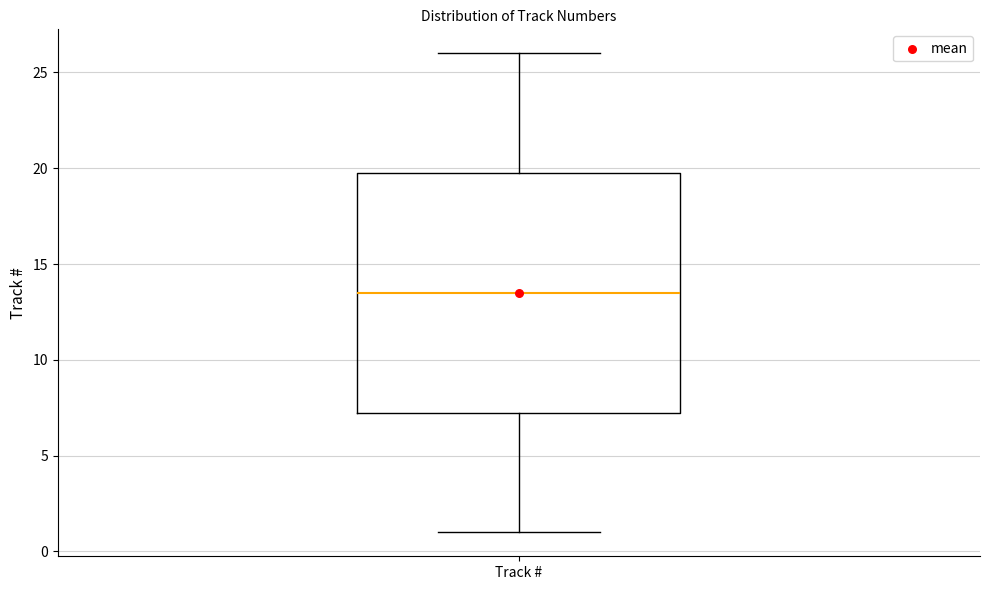

Transcribe this box plot: give where the median line is, the range the box spans, and where the two whiskers end, as read against the y-axis. The values are not printed on the chart, so give them approximately, as read against the axis.

median 13.5, box 7.5 to 20.0, whiskers 1.0 to 26.0